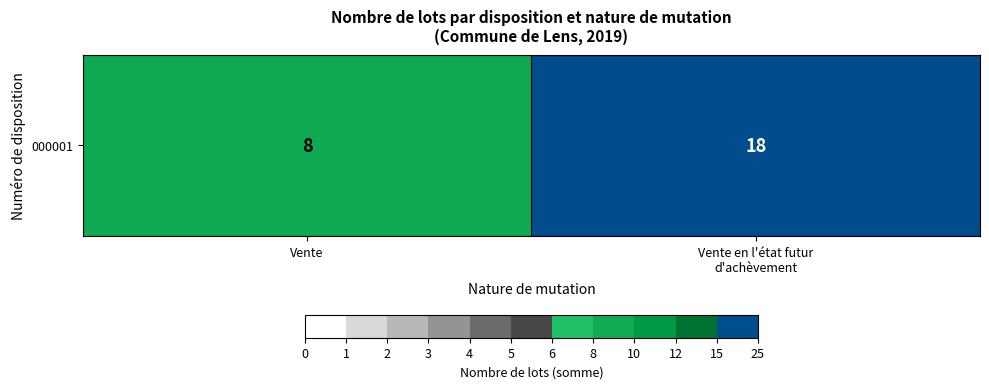

Count the number of categories in the chart.

2